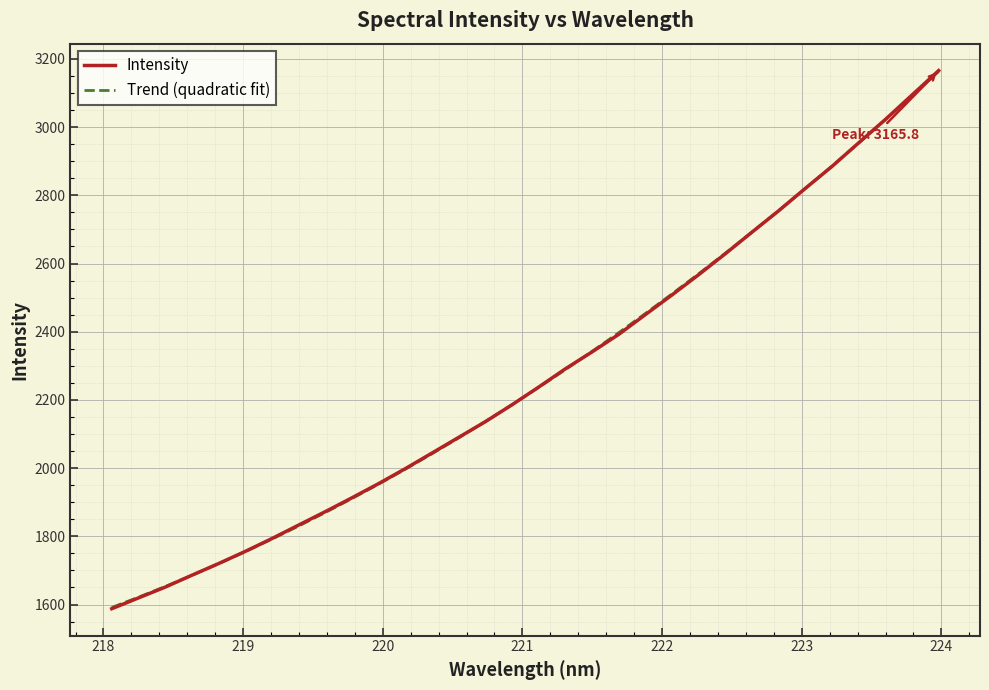

Which series has the widest spread of values?

Intensity